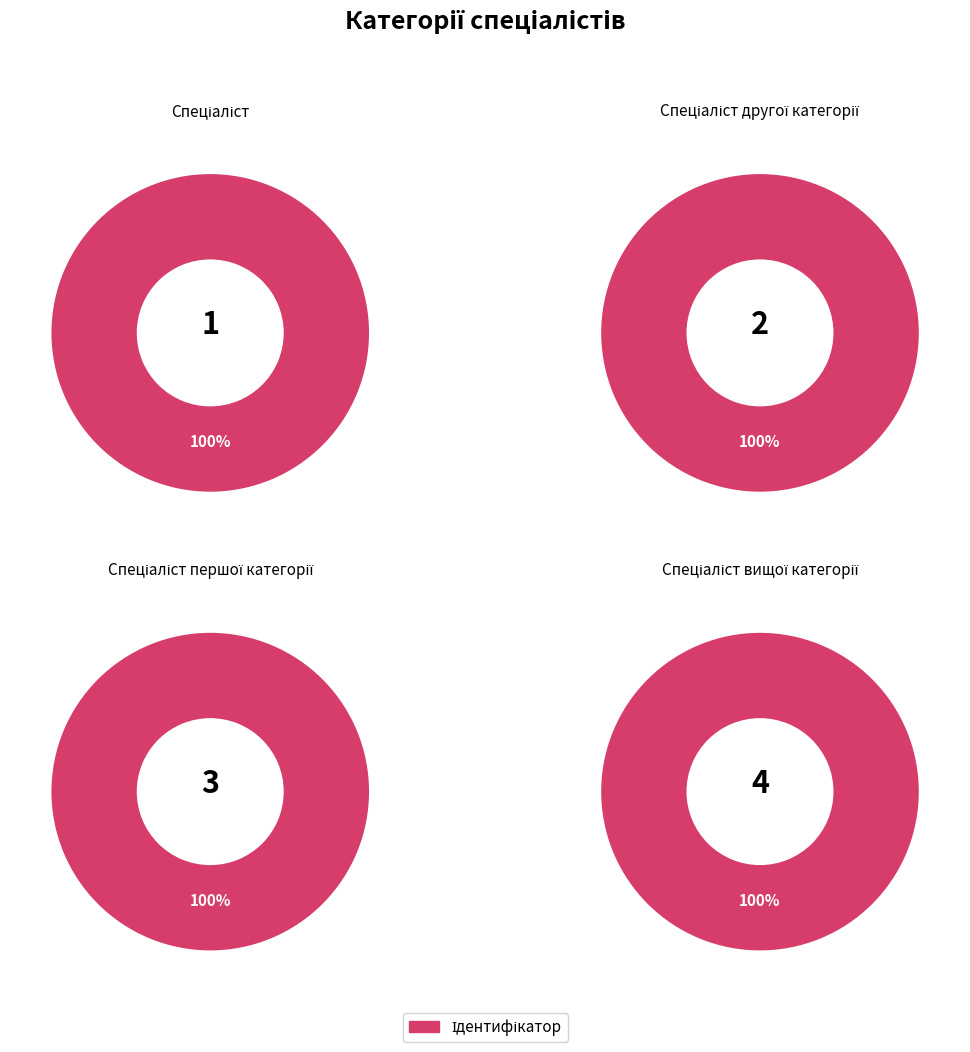

Is the sum of Спеціаліст and Спеціаліст першої категорії greater than half?

No